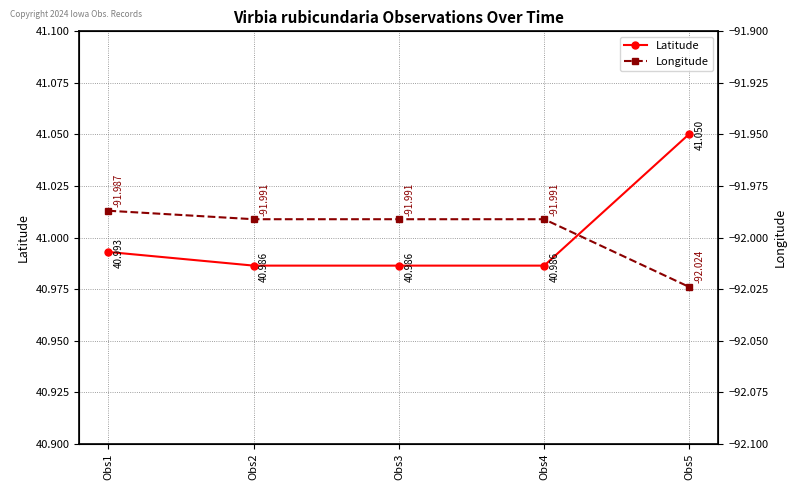

What is the sum of the Longitude values at Obs3 and Obs5?

-184.0